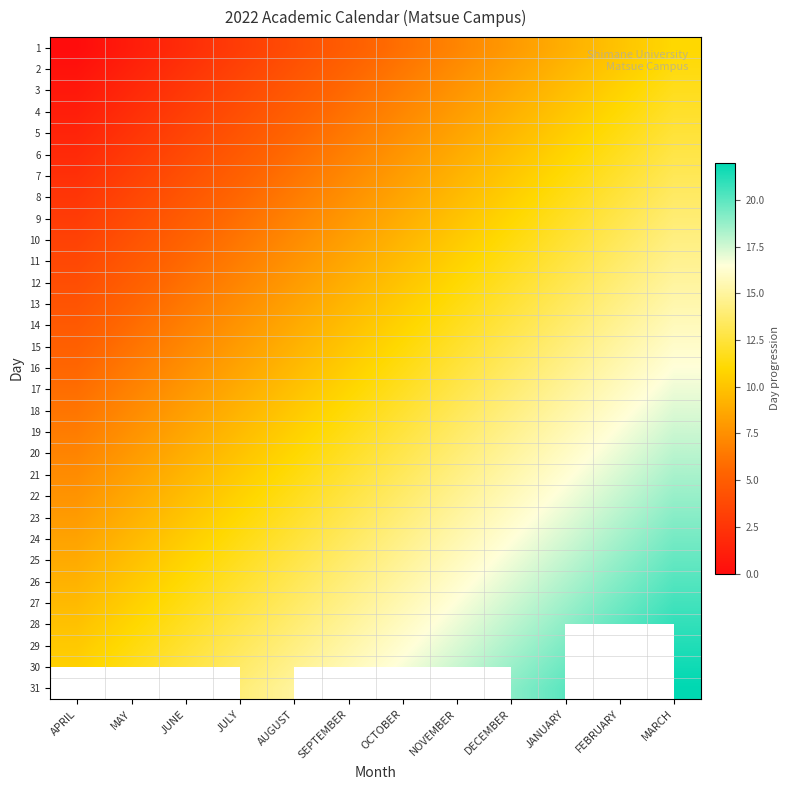

Which has a higher value, FEBRUARY or MAY?

FEBRUARY